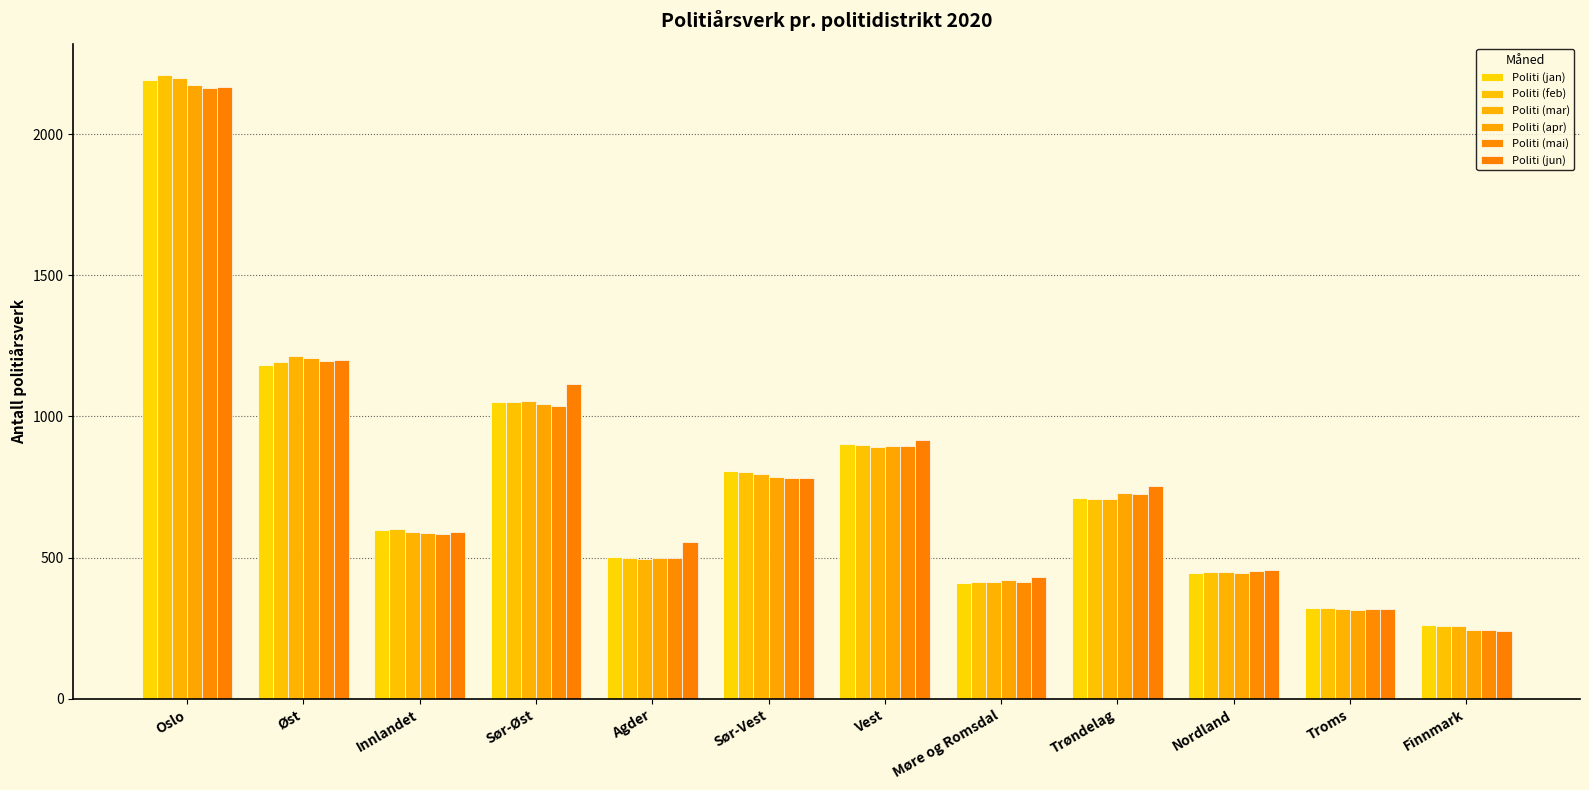

What is the greatest value displayed?

2209.6